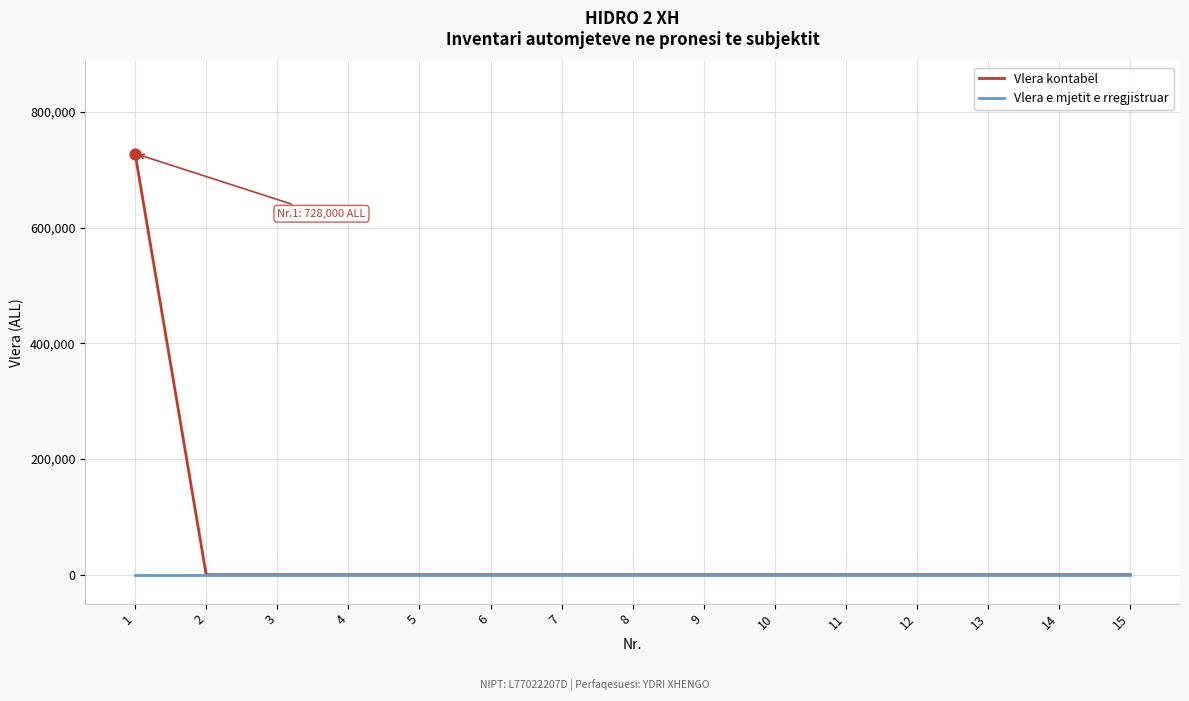

What are all the series names shown in the legend?

Vlera kontabël, Vlera e mjetit e rregjistruar